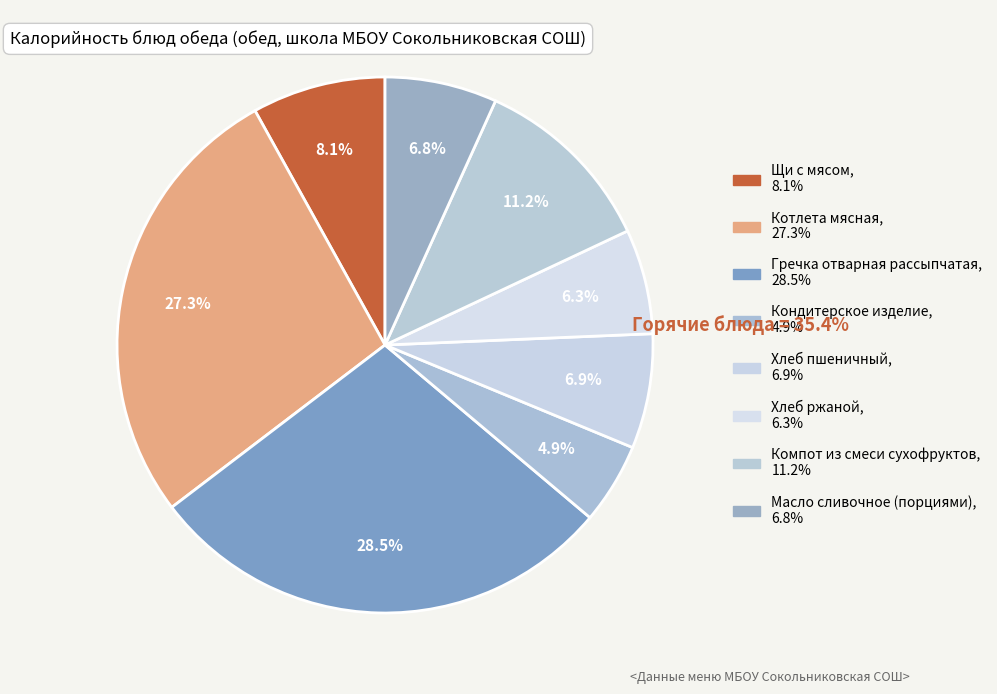

Count the number of slices in the pie.

8